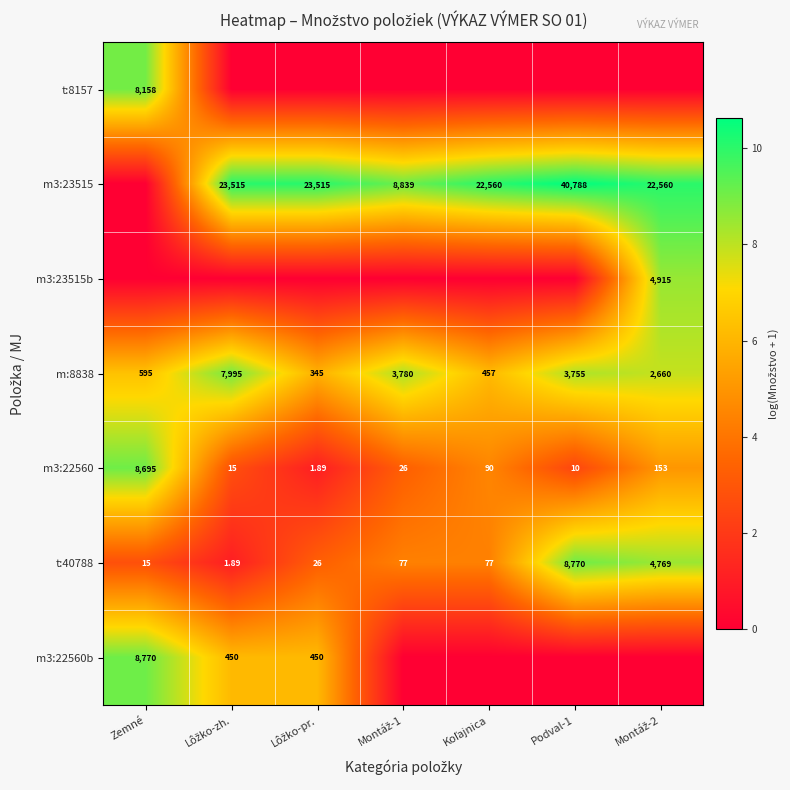

Which label corresponds to the largest value in the chart?

Podval-1